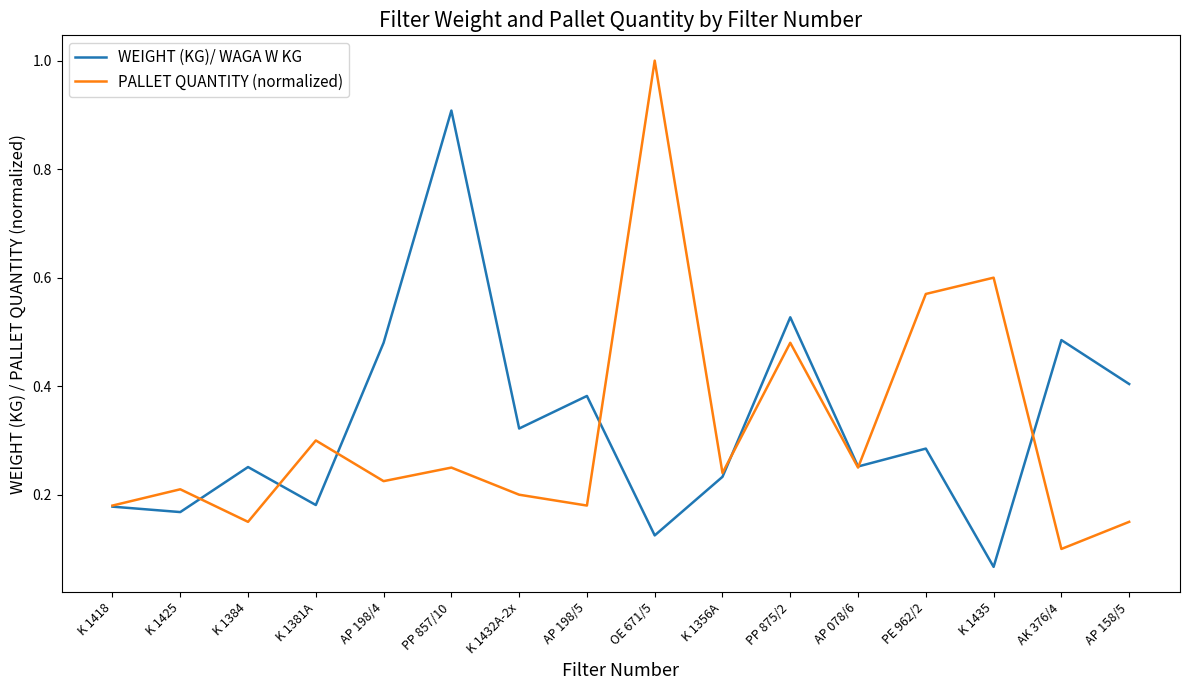

The value of PALLET QUANTITY (normalized) at K 1418 is 0.2. True or false?

True